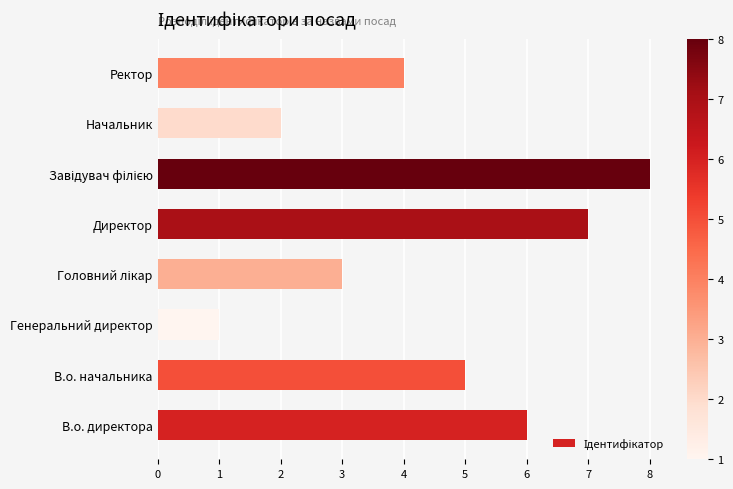

True or false: the data shows 5 at В.о. начальника.

True